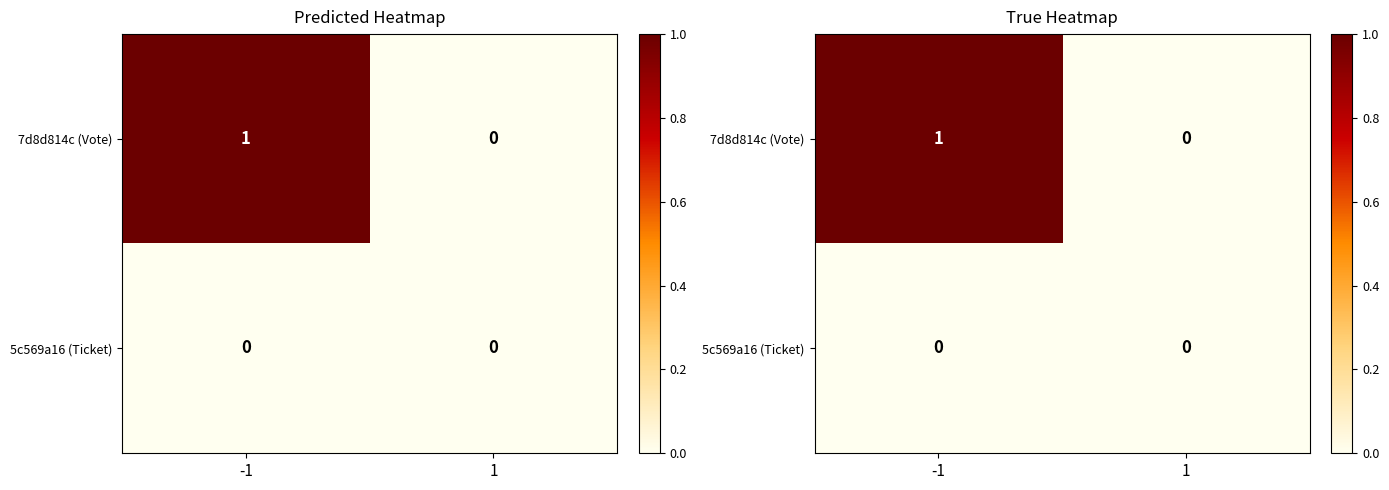

What is the sum of all 7d8d814c (Vote) values?

1